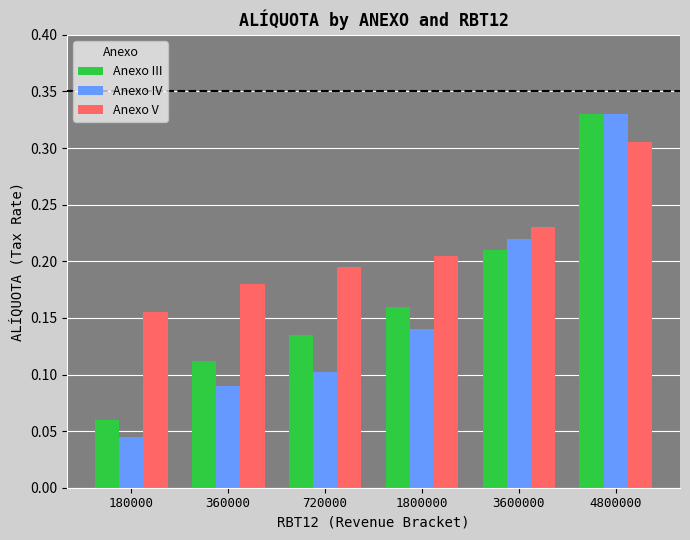

At how many categories does at least one series exceed 0?

6